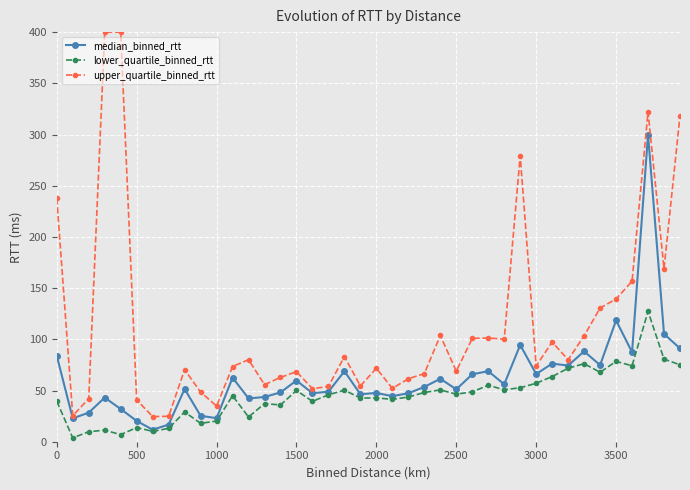

What is the maximum value shown in the chart?

400.0